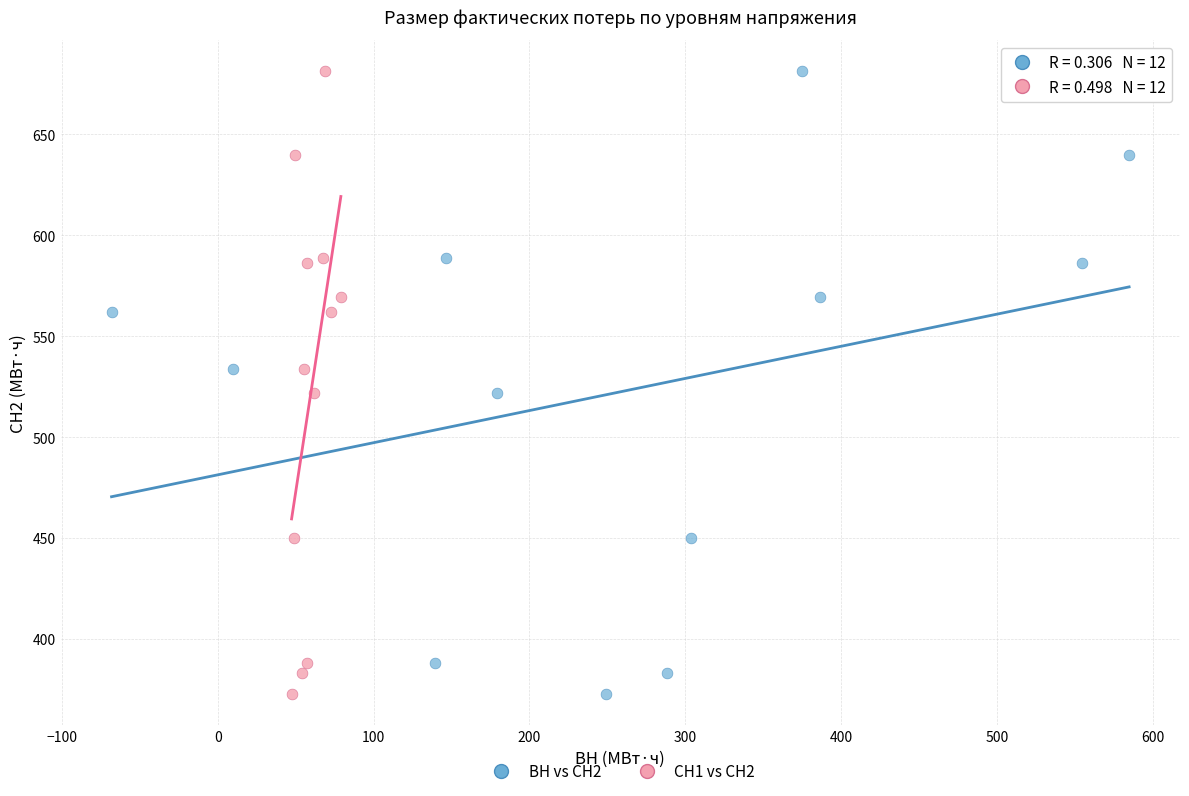

What are all the series names shown in the legend?

ВН vs СН2, СН1 vs СН2